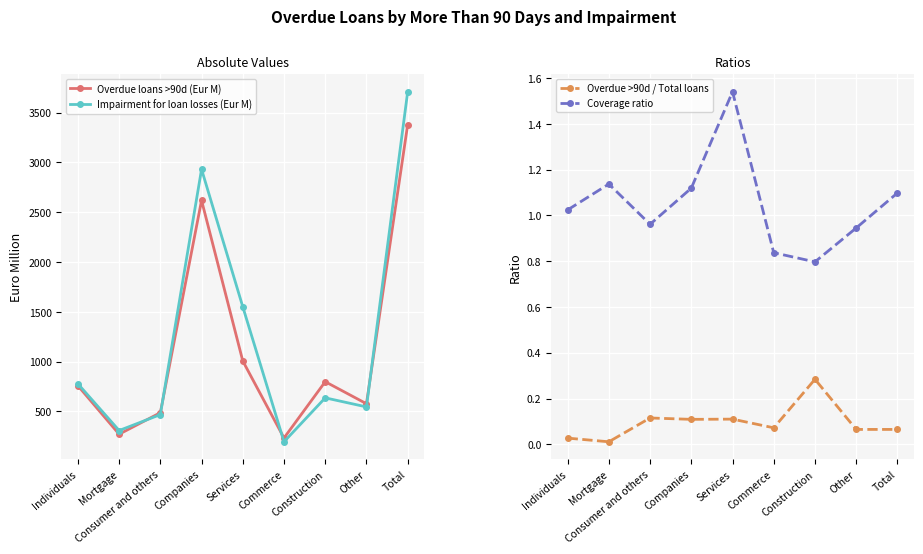

Which series has the widest spread of values?

Impairment for loan losses (Eur M)